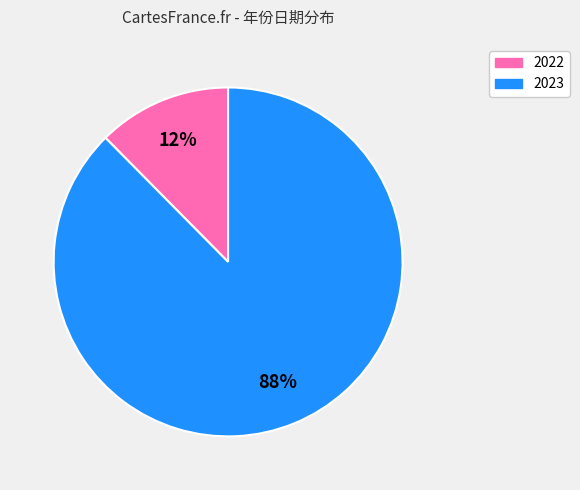

Which has a higher value, 2023 or 2022?

2023